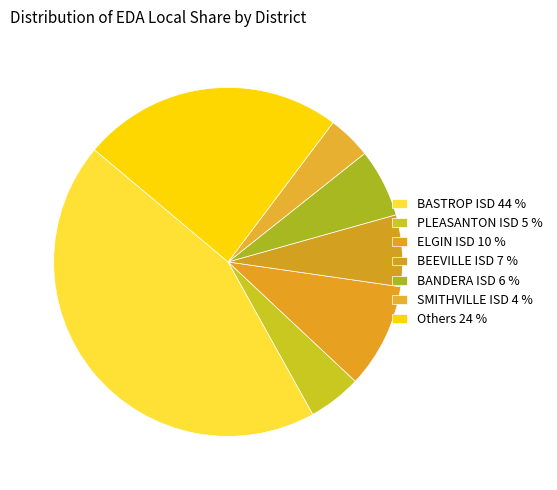

How many segments does this pie chart have?

7